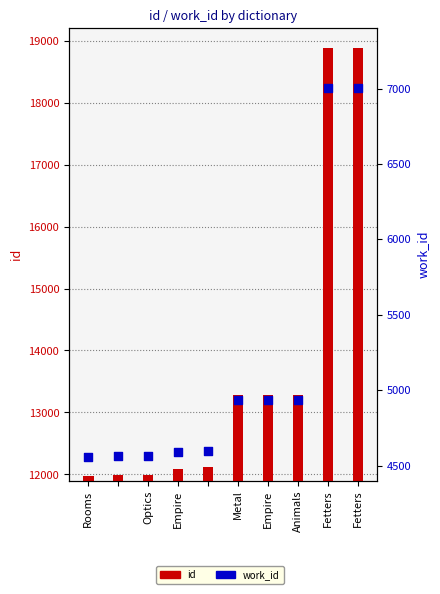

What is the total value across all series at Rooms?

16542